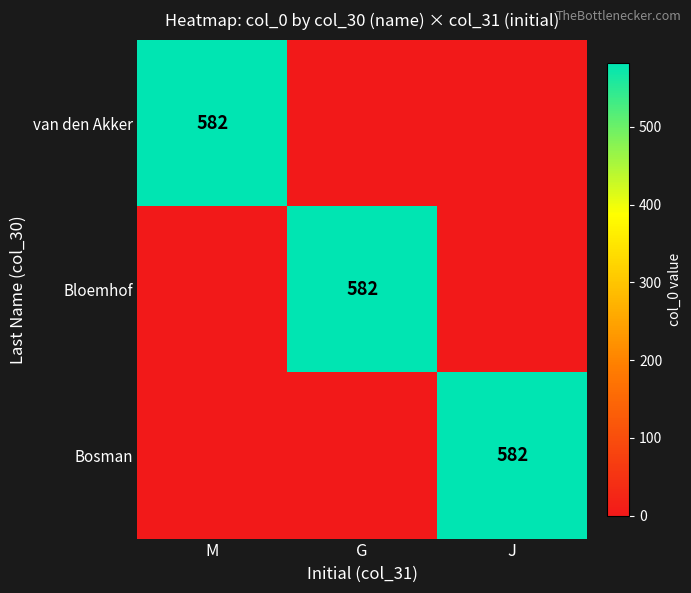

Is it true that van den Akker equals 582 at M?

True